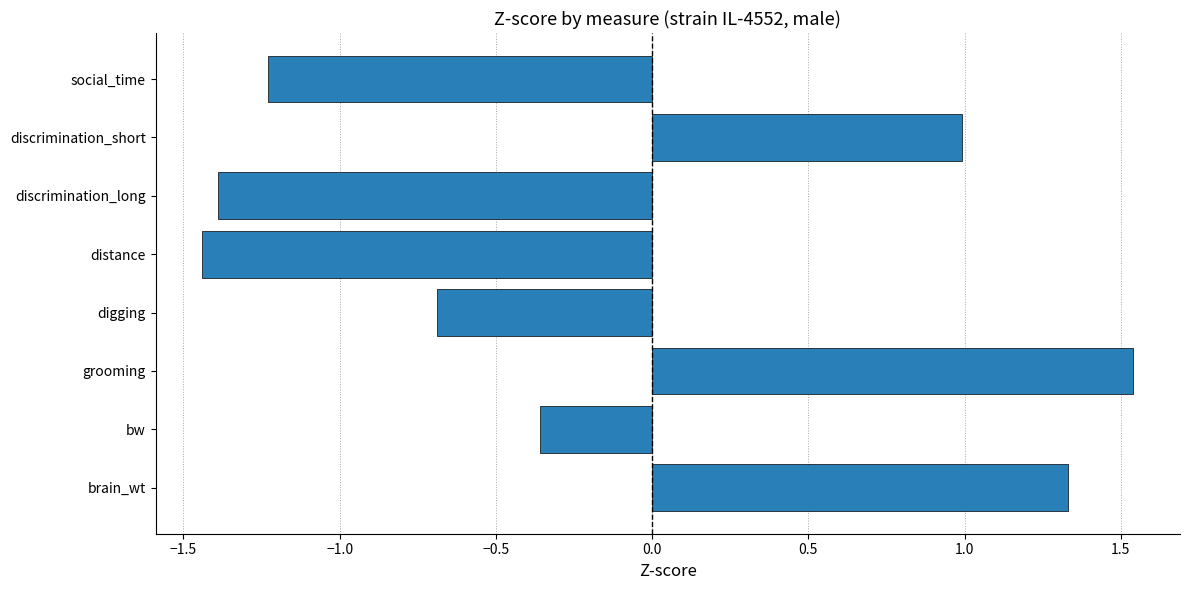

What is the average value?

-0.2